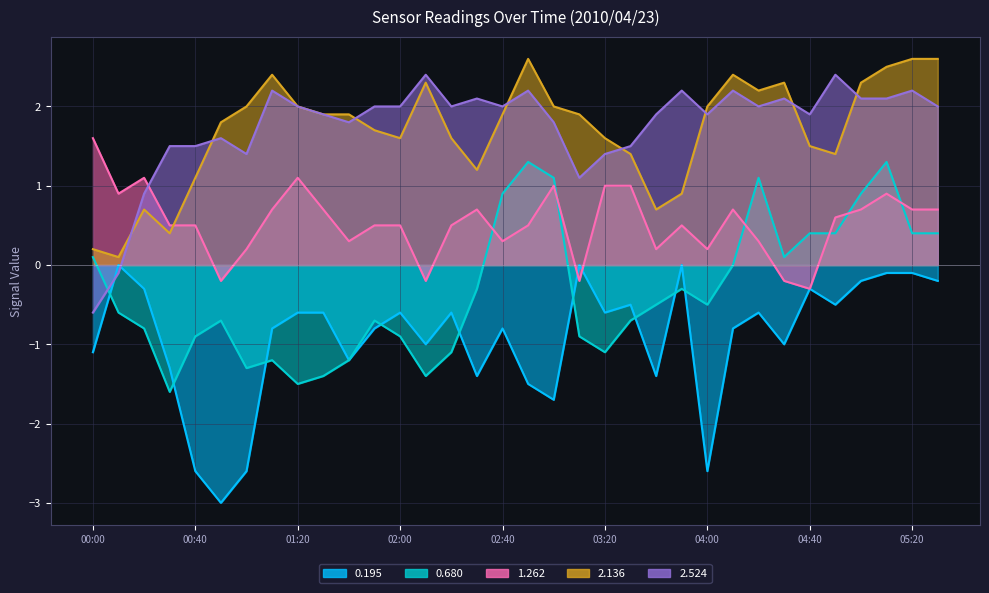

What is the label of the 27th point from the left?

04:20